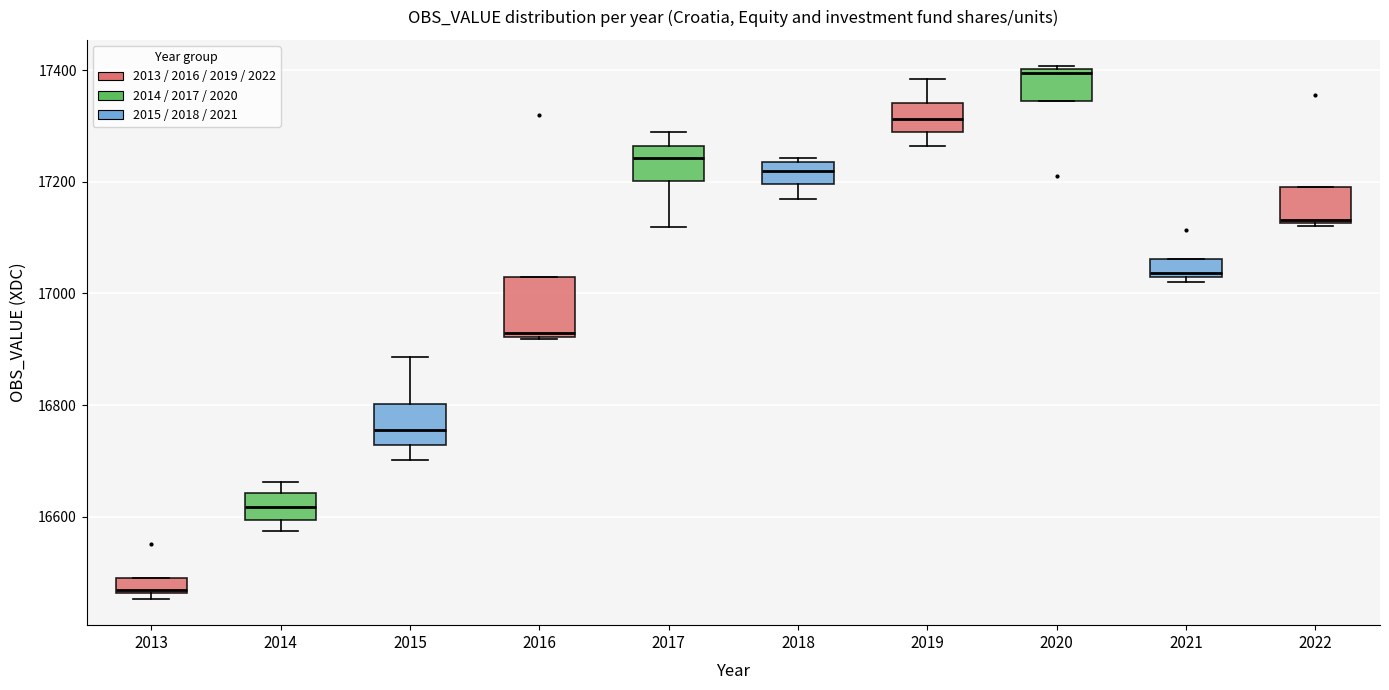

Comparing the boxes themselves (not the whiskers), which one is the tallest?

2016